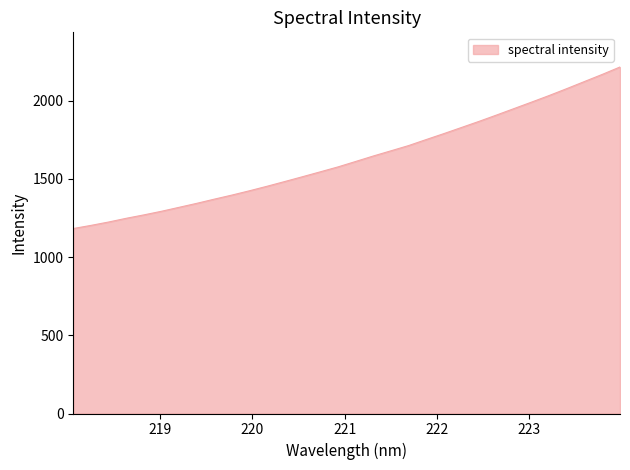

What is the smallest value displayed?

1182.8